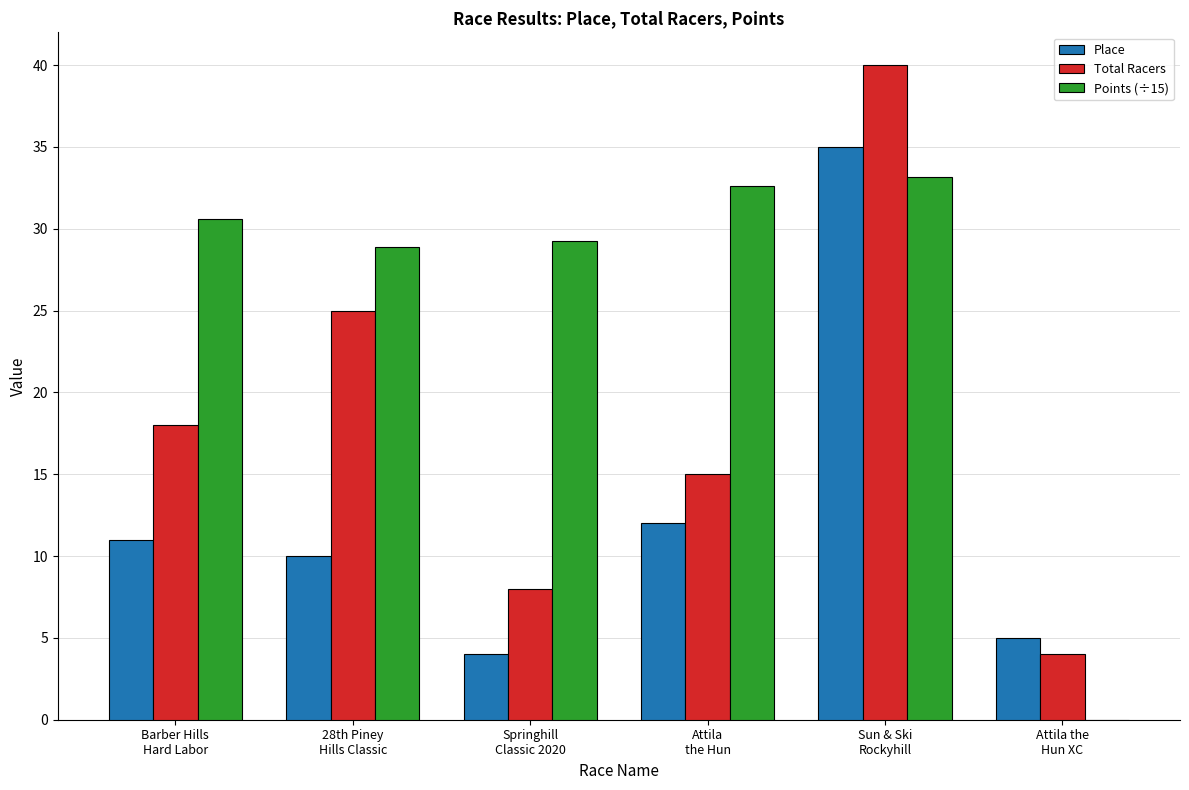

What is the greatest value displayed?

40.0